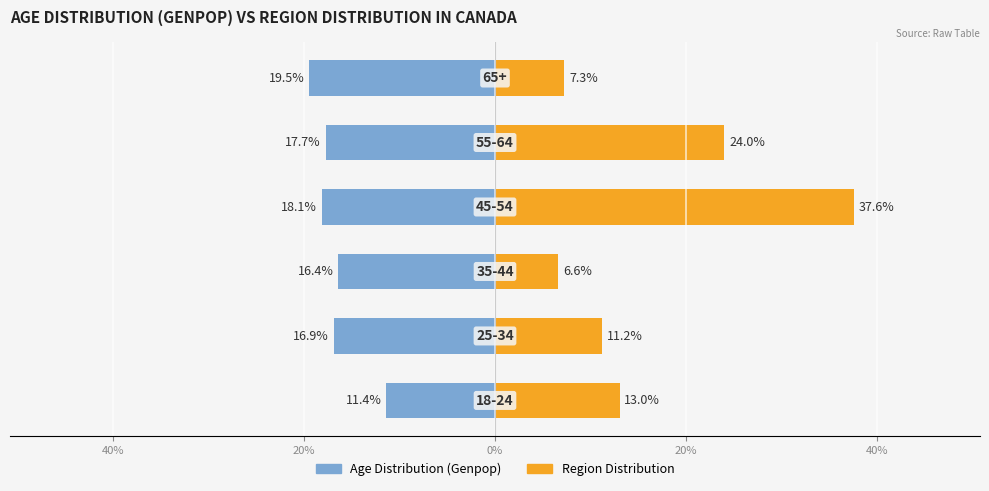

What is the difference between the second highest and second lowest values in the Region Distribution series?

16.7